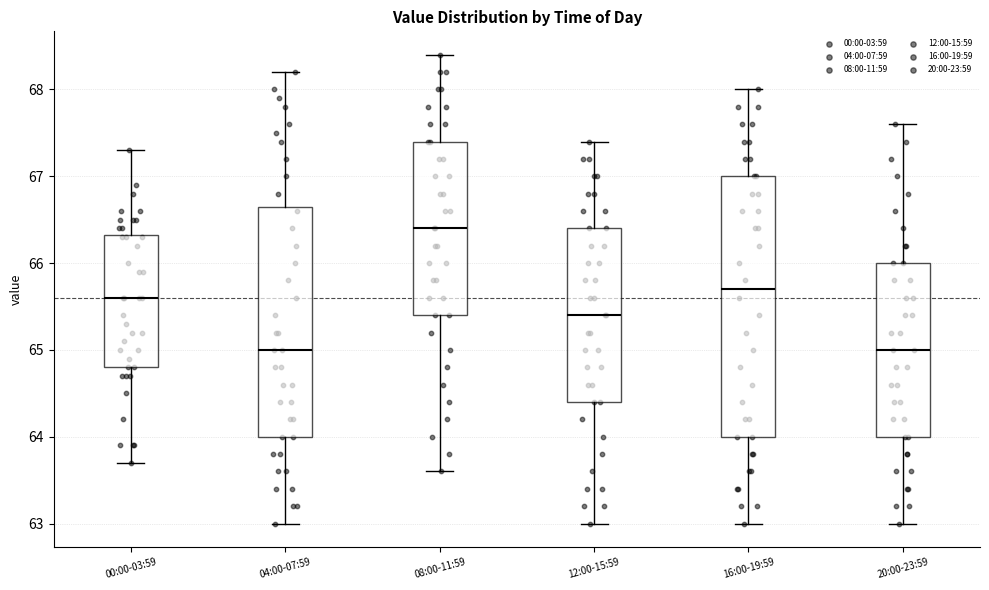

Which box has the highest median line?

08:00-11:59